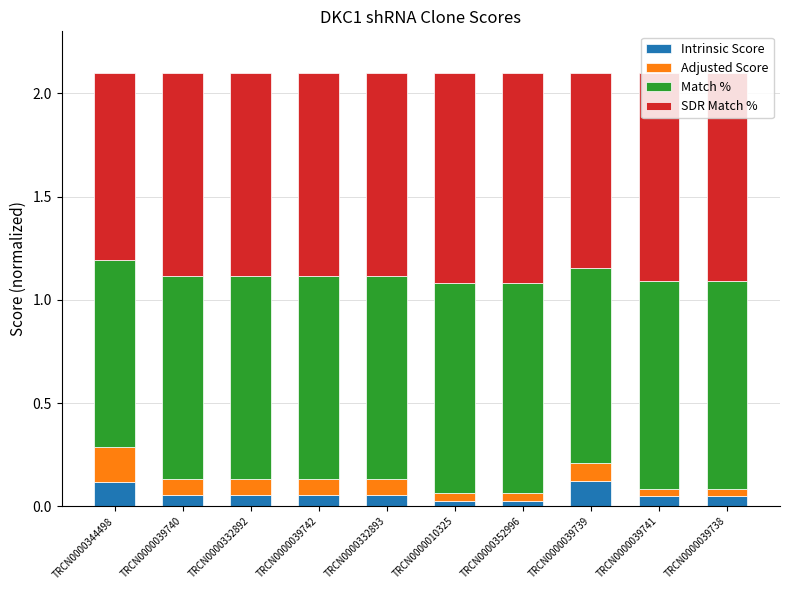

What is the total value across all series at TRCN0000039739?

2.1